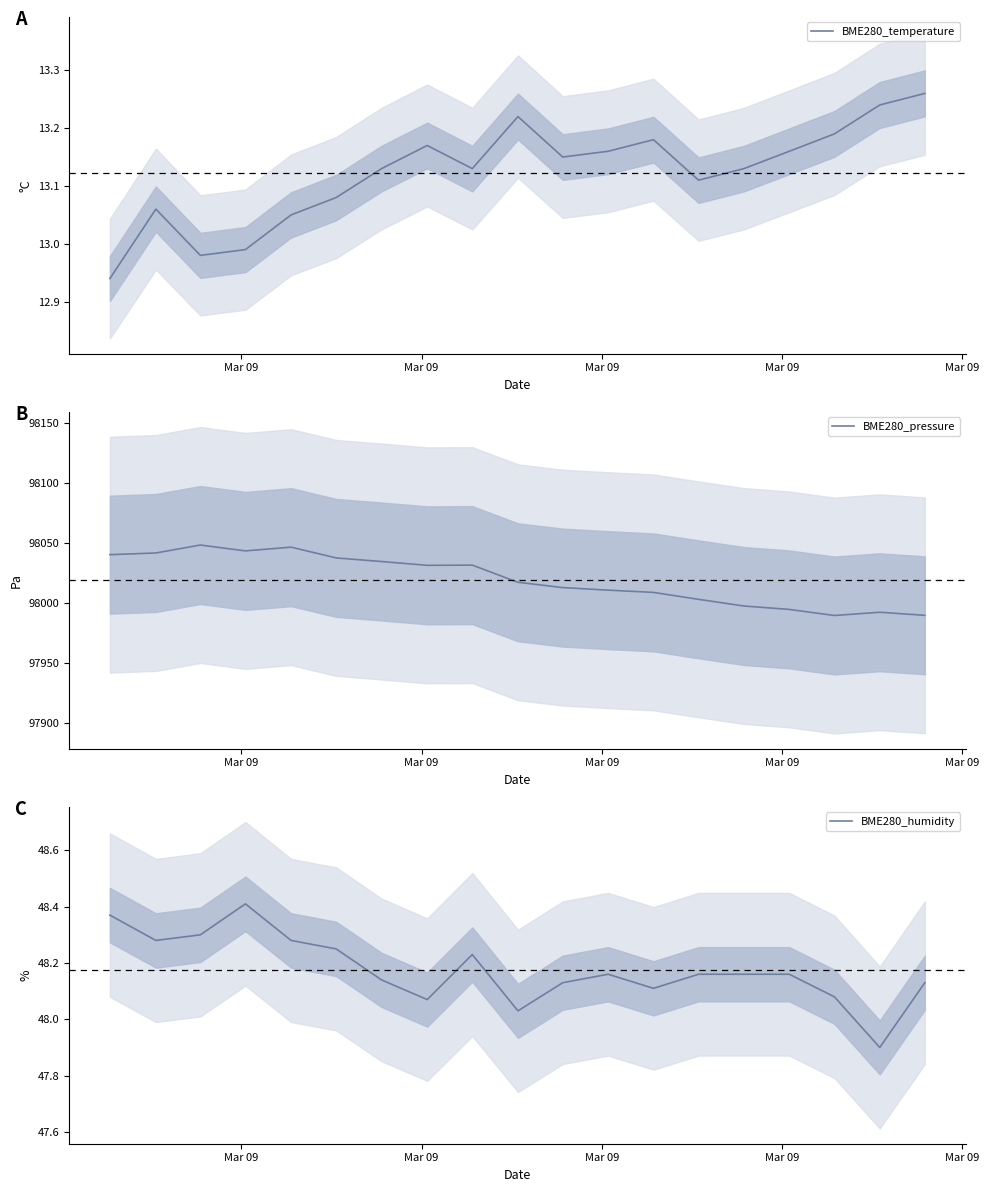

True or false: BME280_pressure has more than 1 points higher than both neighbors.

True